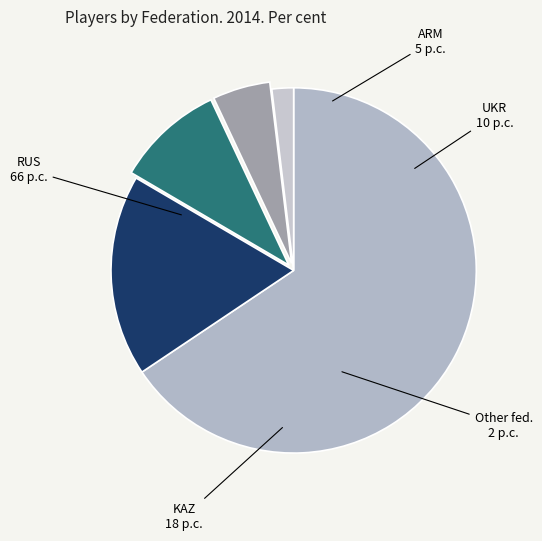

Count the number of slices in the pie.

5